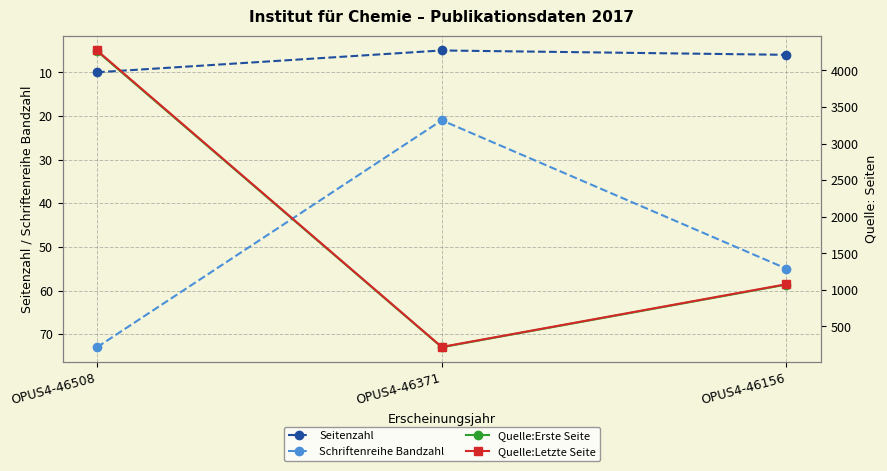

Does the chart display data point markers on the line(s)?

Yes